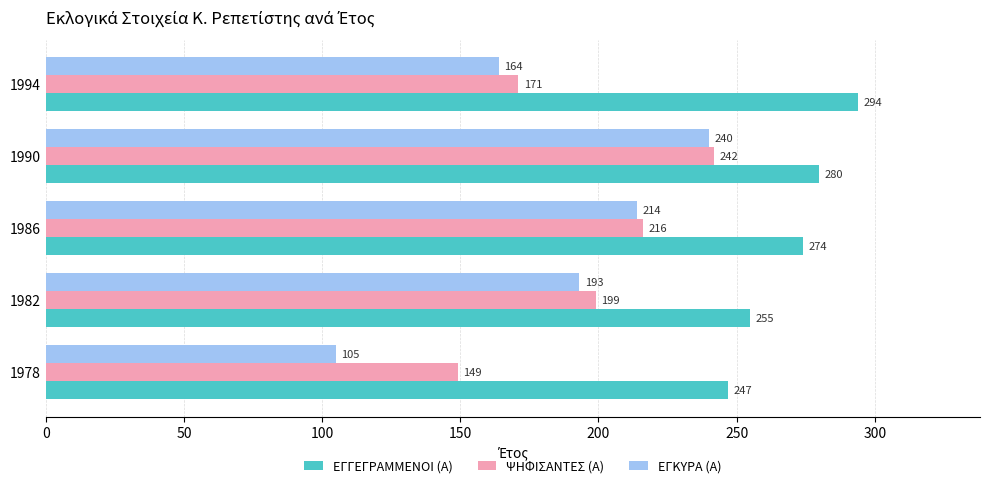

Is it true that ΨΗΦΙΣΑΝΤΕΣ (Α) equals 227 at 1978?

False